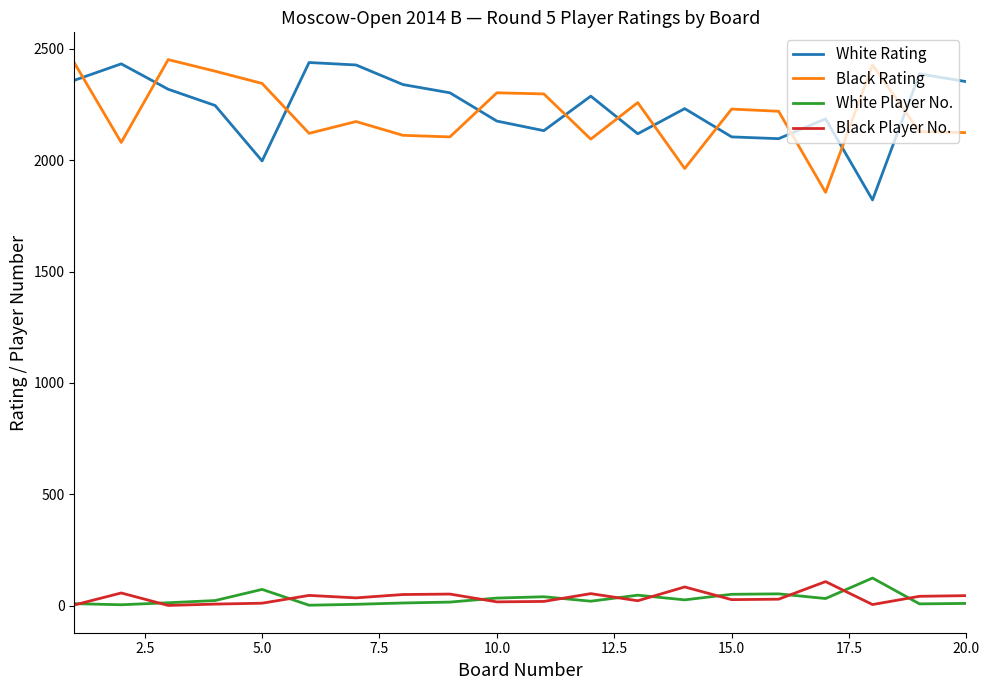

What is the minimum value for Black Player No.?

1